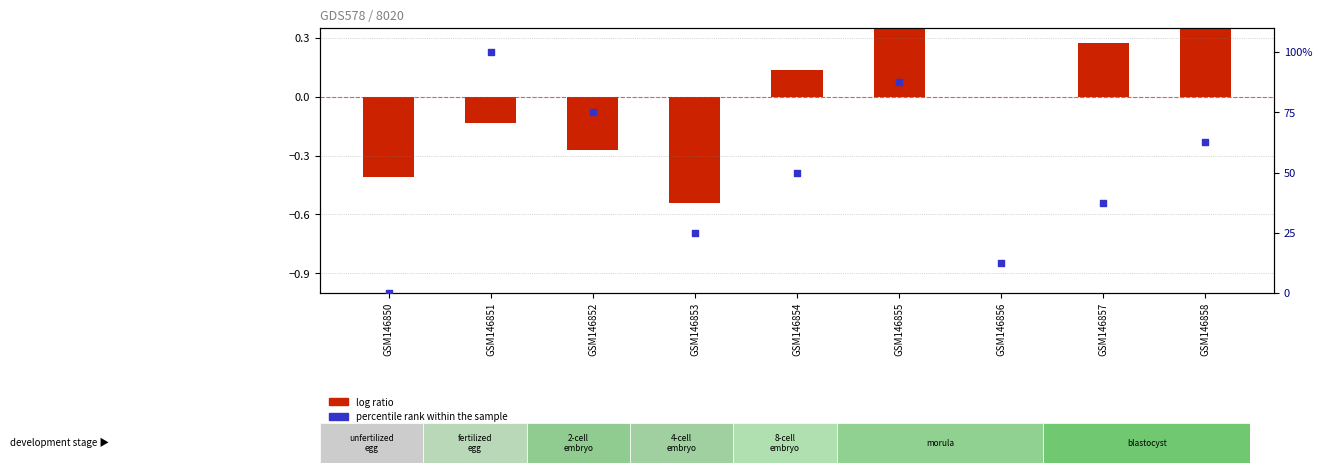

Is the value of log ratio at GSM146853 greater than the value of percentile rank within the sample at GSM146850?

No